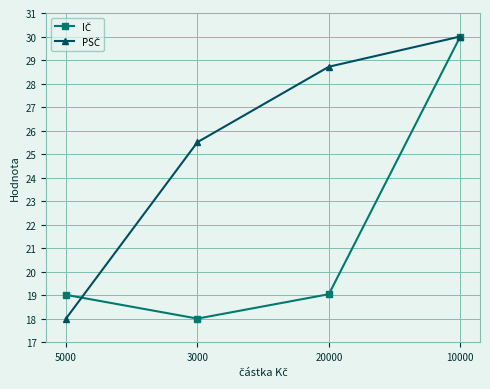

What is the difference between the highest and lowest values at 5000?

1.0